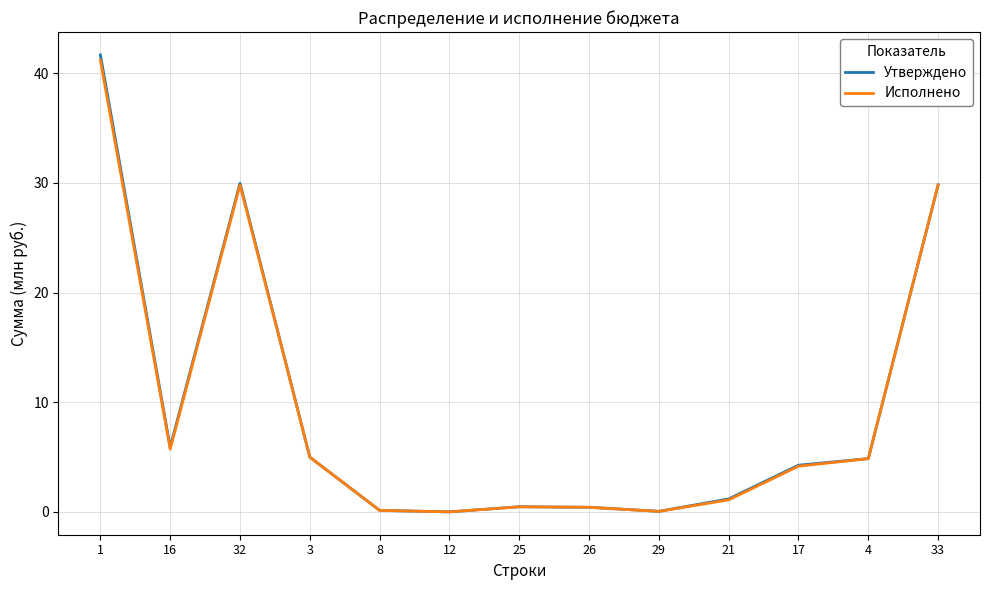

Is the value of Утверждено at 33 greater than the value of Исполнено at 25?

Yes